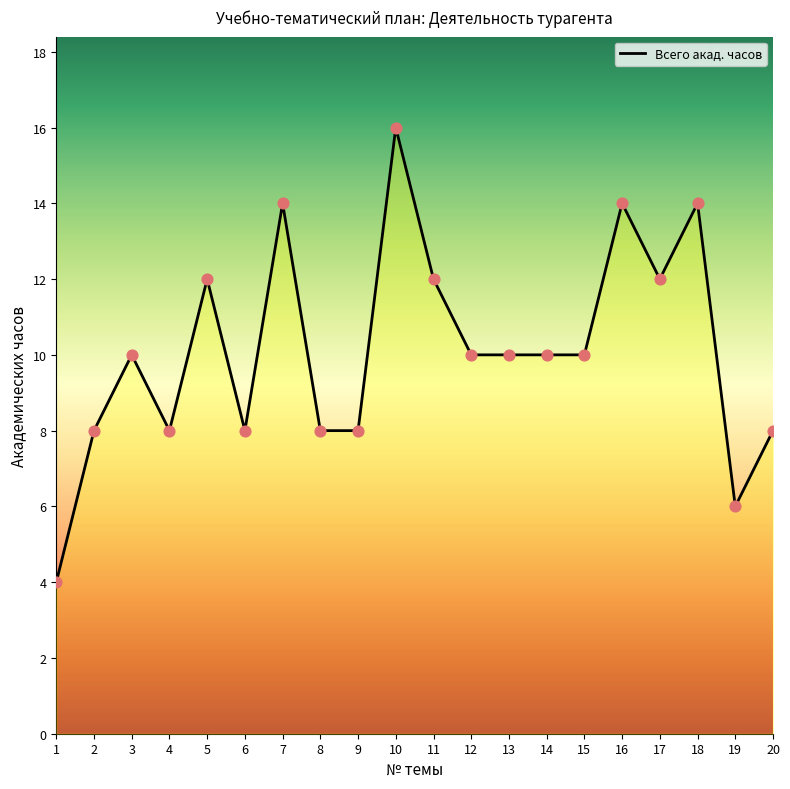

Between 11 and 1, which is larger?

11